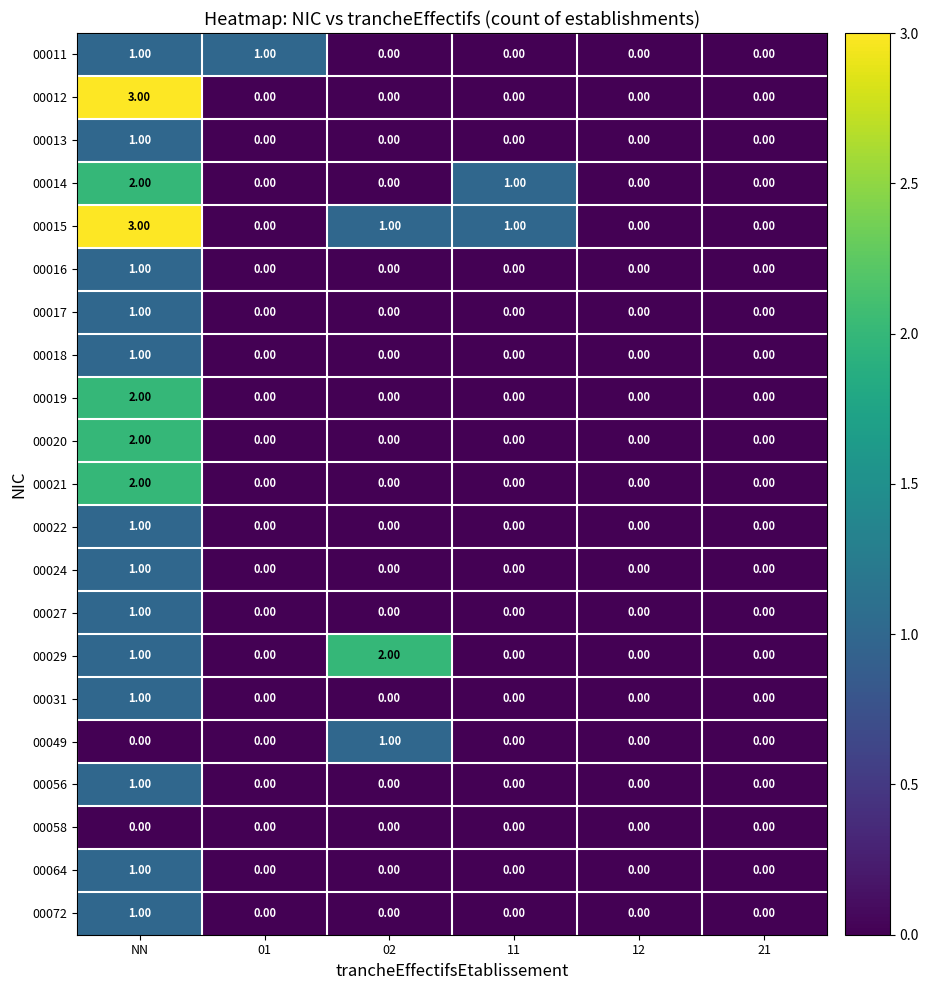

How many categories are shown in the chart?

6